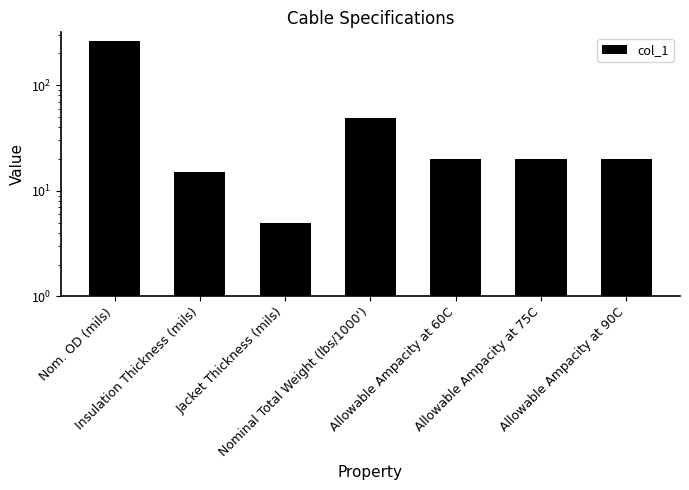

At which label is the value closest to 132?

Nominal Total Weight (lbs/1000')